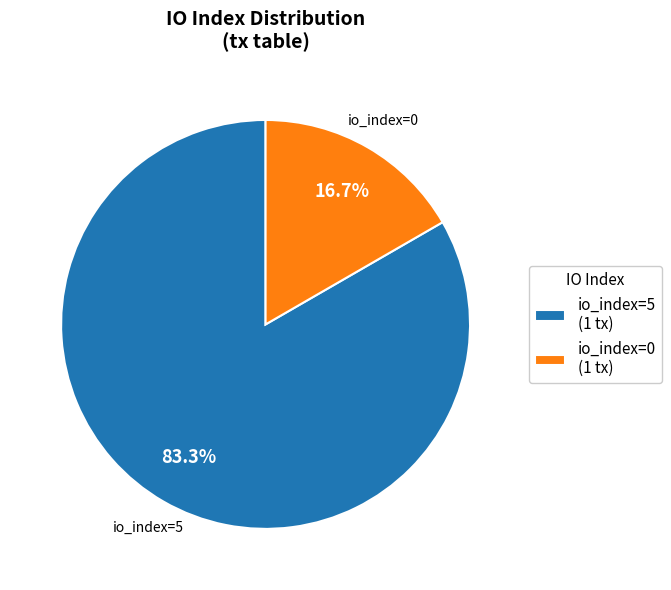

Rank the categories by value from lowest to highest.

io_index=0, io_index=5